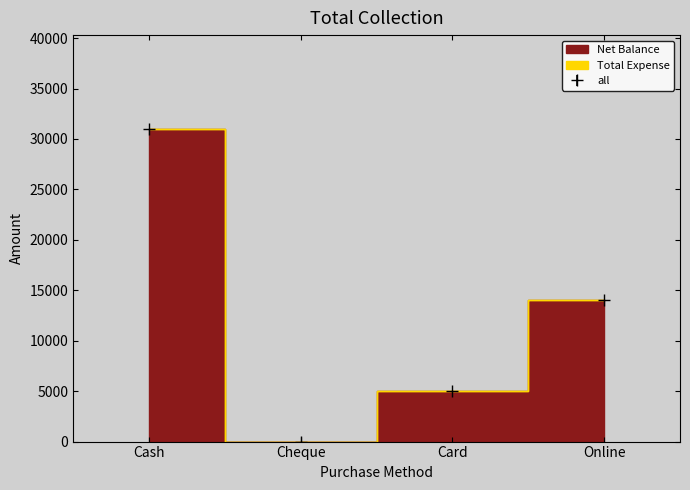

The chart shows a value of 22386 at Online. True or false?

False